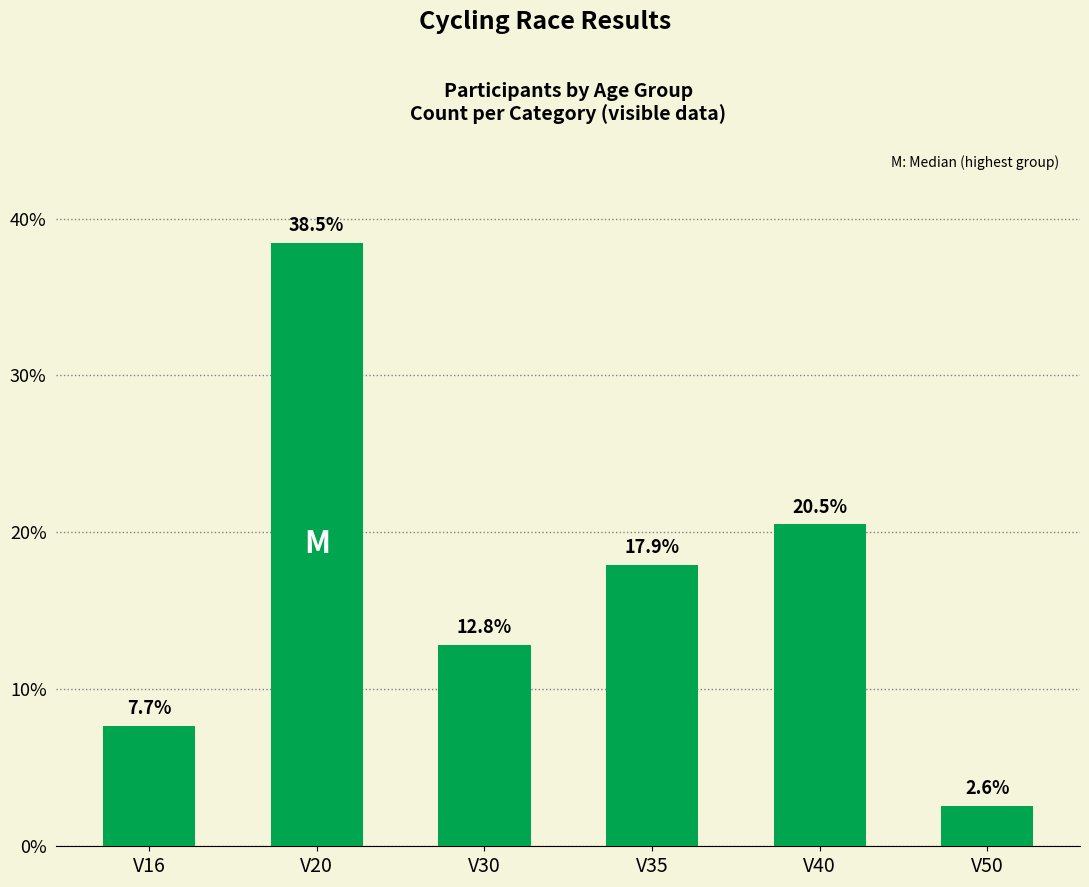

True or false: the data shows 31.5 at V40.

False